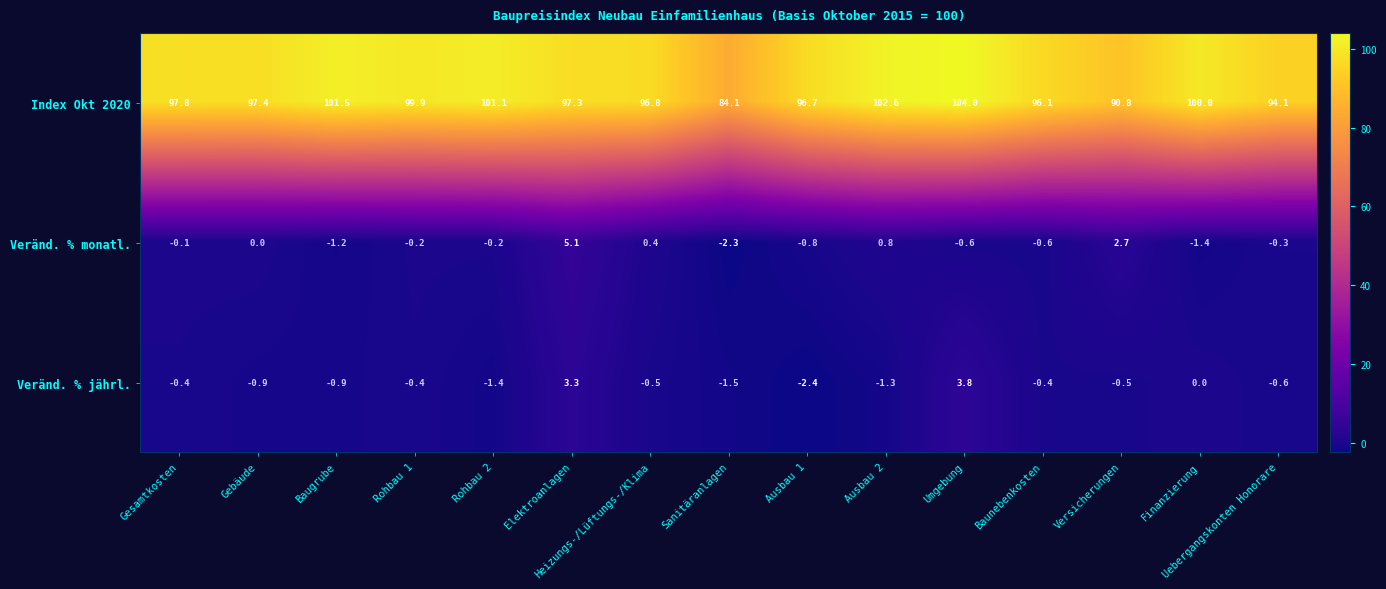

What is the difference between the maximum and minimum values in the Index Okt 2020 series?

19.9